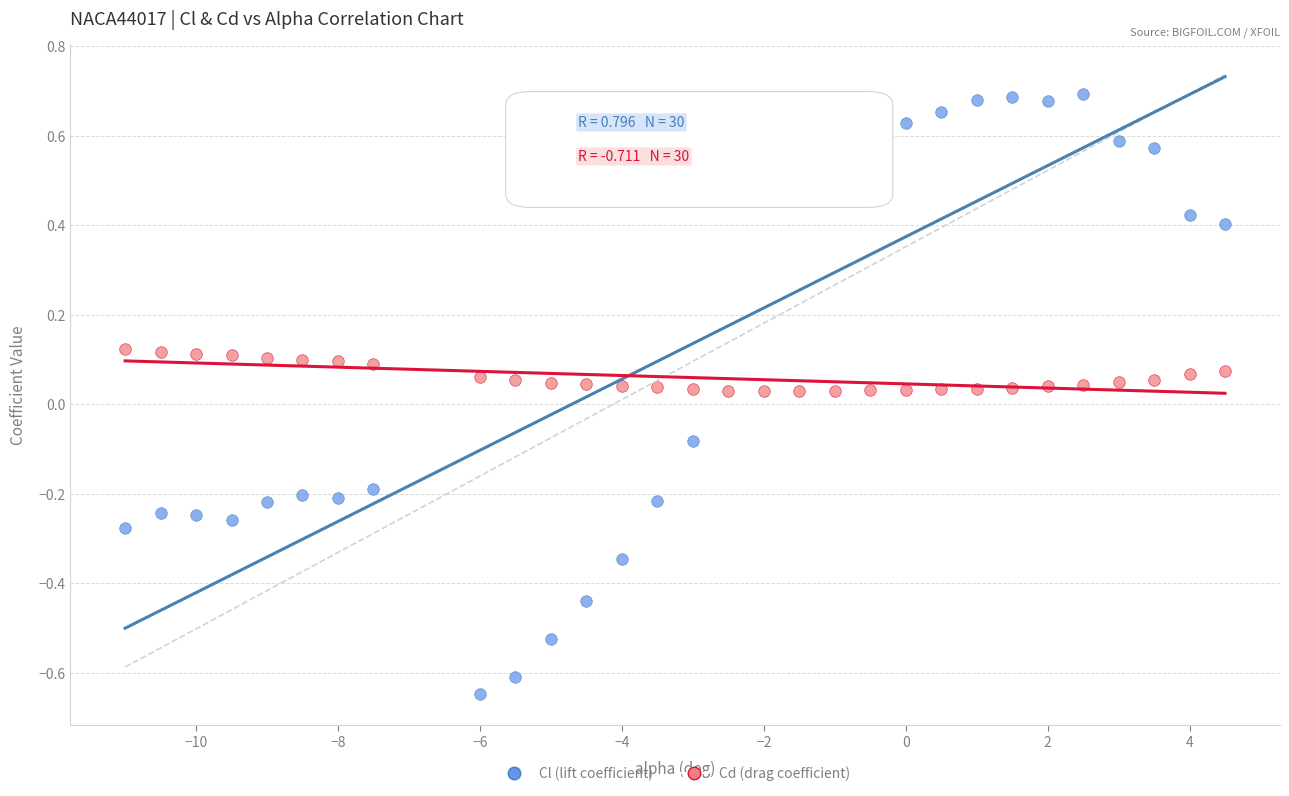

What are all the series names shown in the legend?

Cl (lift coefficient), Cd (drag coefficient)